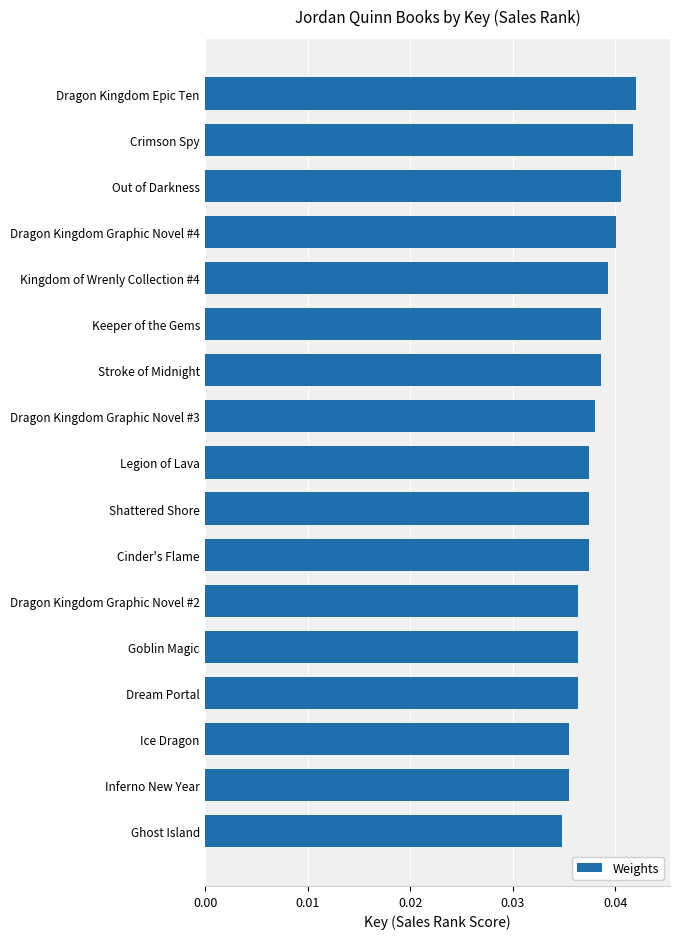

How many values are between 0 and 1?

17